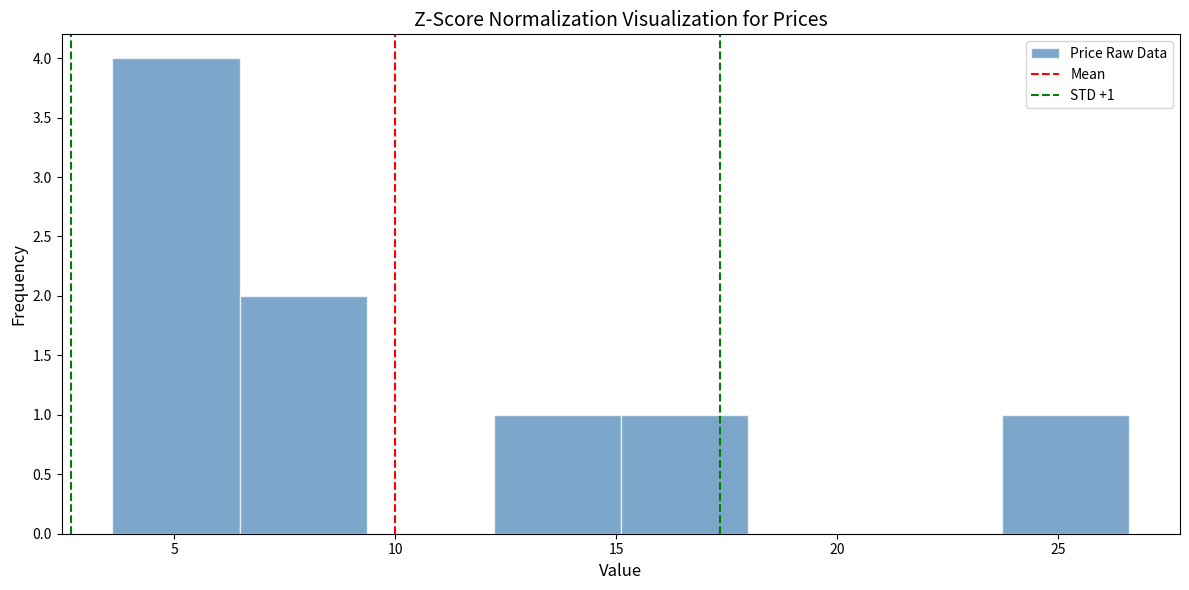

Which range on the x-axis has the tallest bar?

3.5 to 6.5